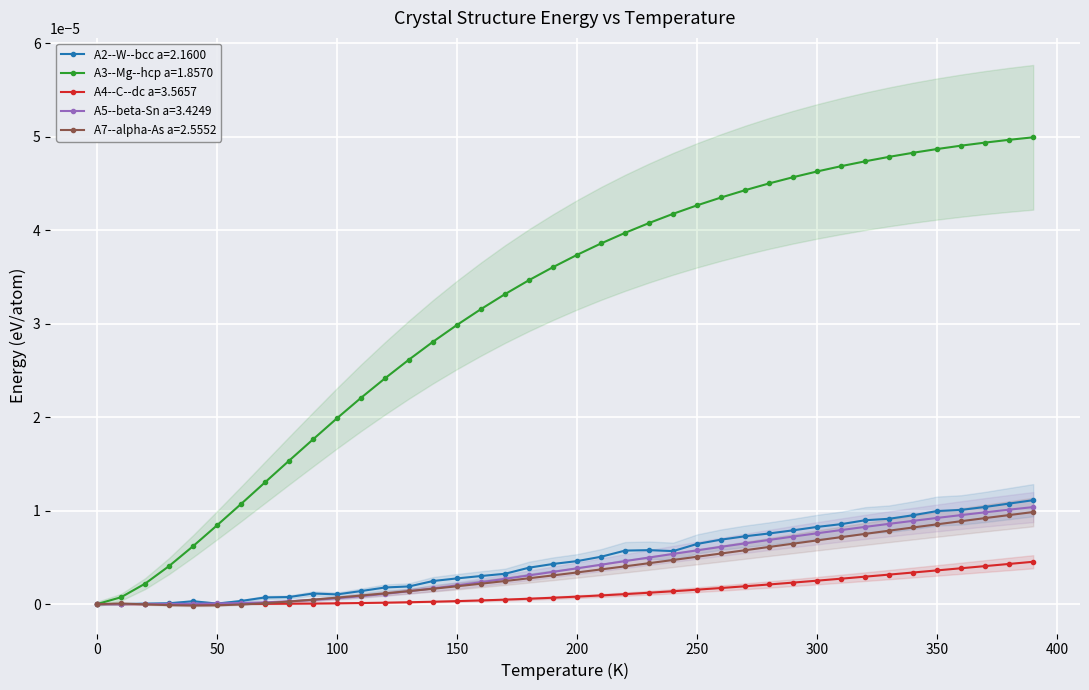

How many interior local peaks does the A2--W--bcc a=2.1600 series have?

3